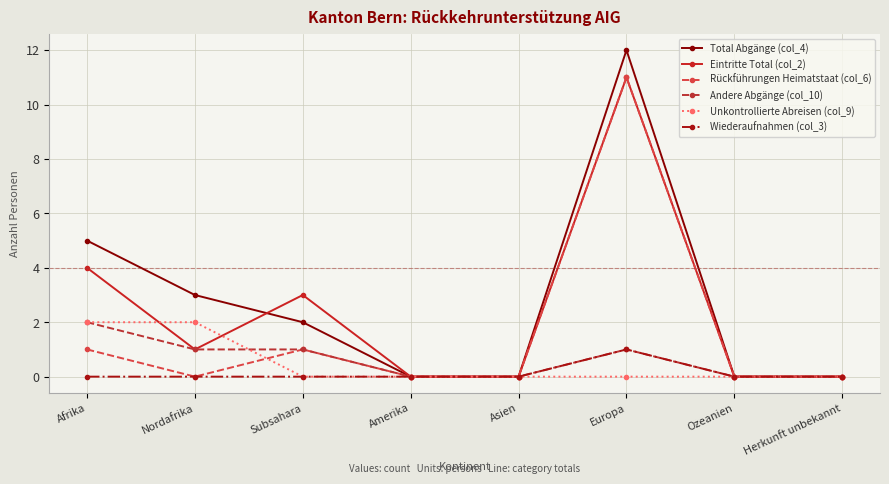

Which series changed the most between Nordafrika and Herkunft unbekannt?

Total Abgänge (col_4)